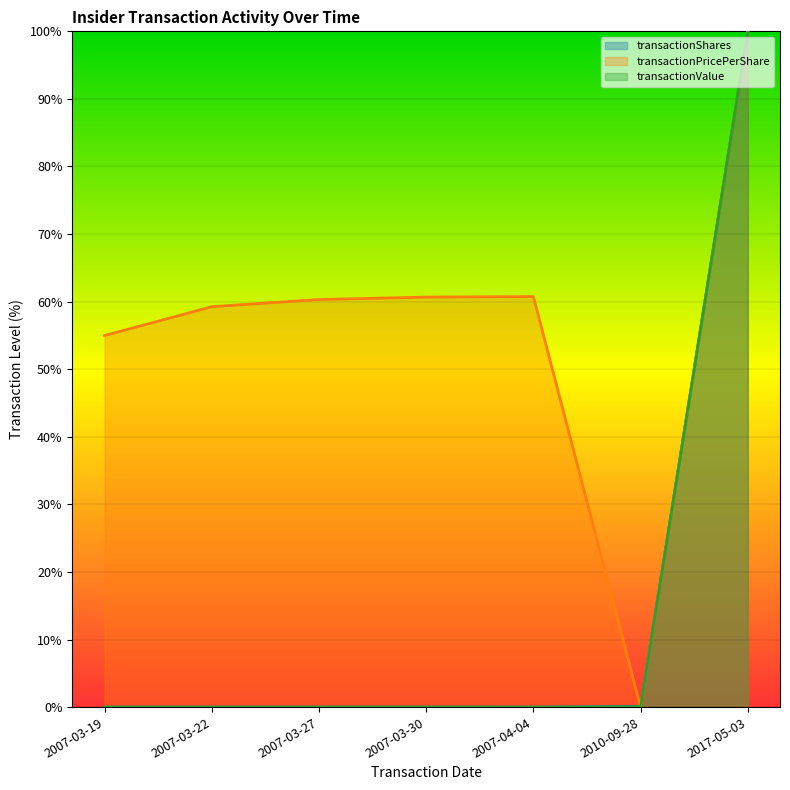

The value of transactionValue at 2017-05-03 is 100.0. True or false?

True